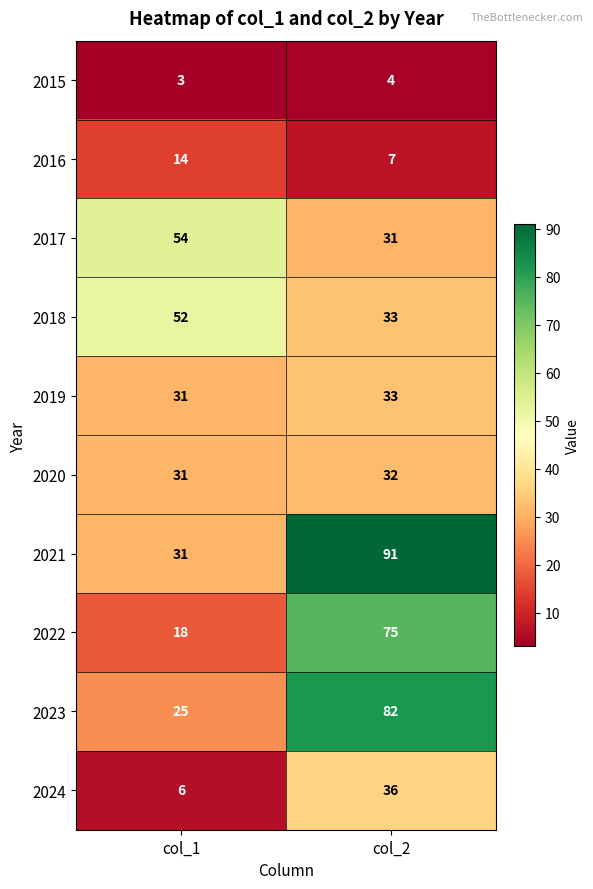

Reading right to left, transcribe all the data shown in this chart.

2015: 4	3
2016: 7	14
2017: 31	54
2018: 33	52
2019: 33	31
2020: 32	31
2021: 91	31
2022: 75	18
2023: 82	25
2024: 36	6